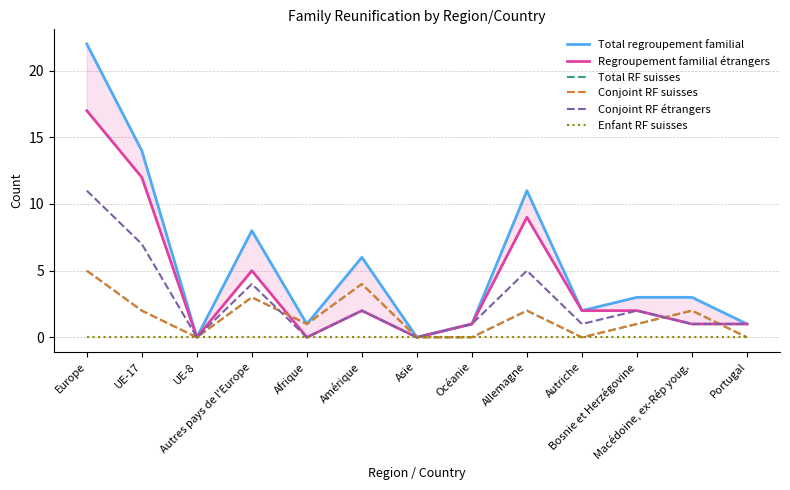

What is the label of the 5th point from the right?

Allemagne